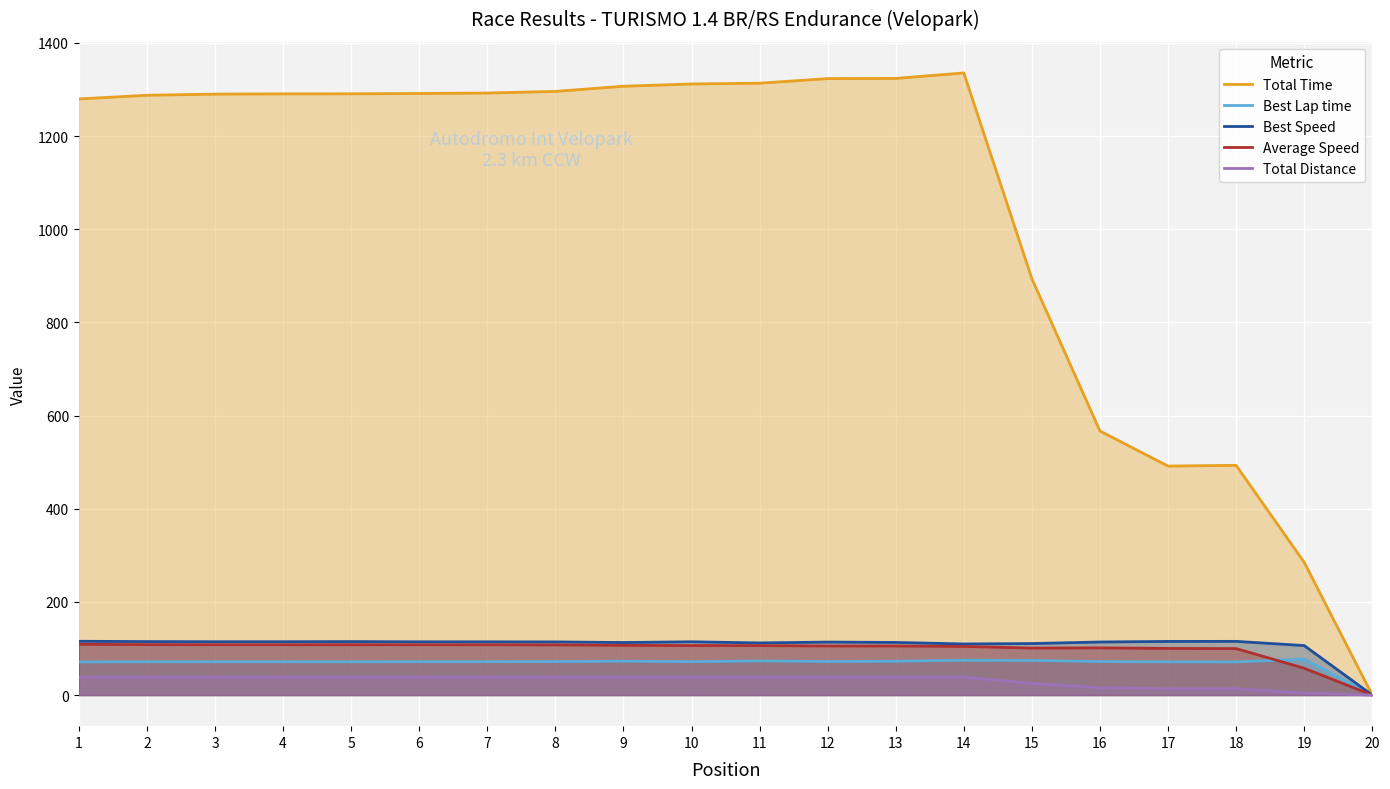

Count the number of categories in the chart.

20